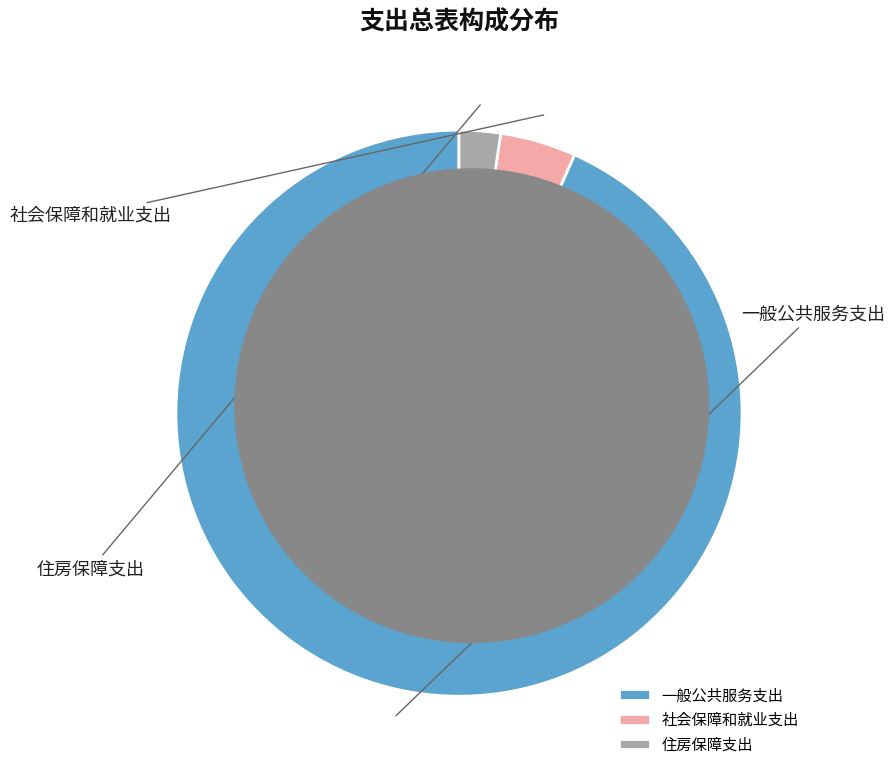

Do 一般公共服务支出 and 住房保障支出 together represent more than half of the pie?

Yes